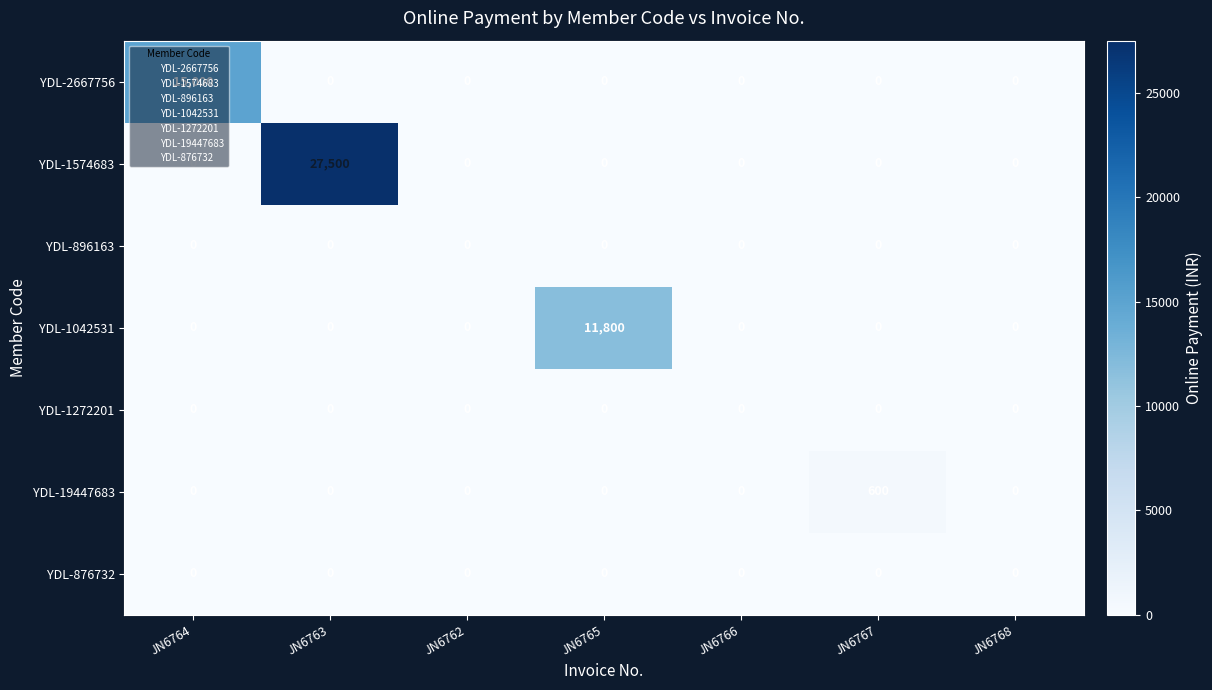

What is the average value of the YDL-2667756 series?

2143